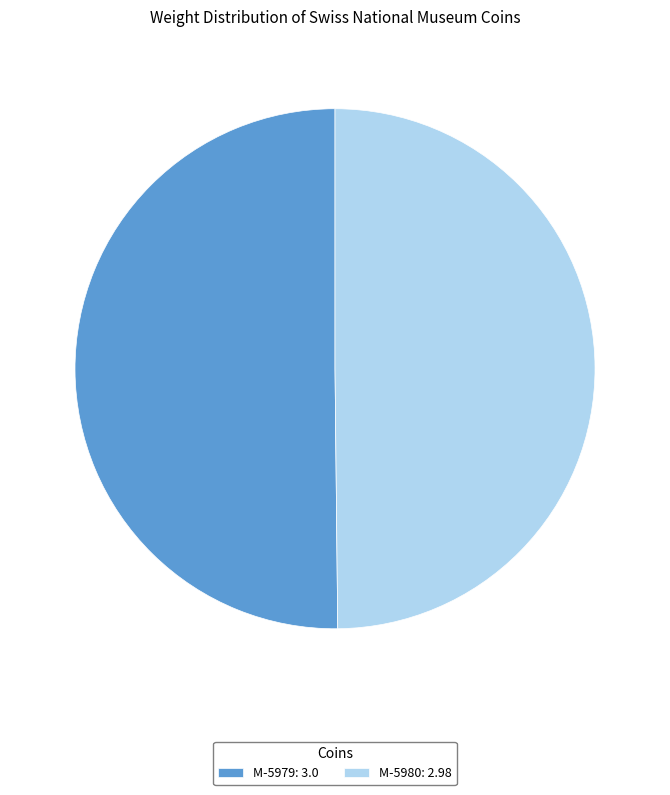

Approximately how many times larger is the value at M-5980: 2.98 compared to M-5979: 3.0?

1.0